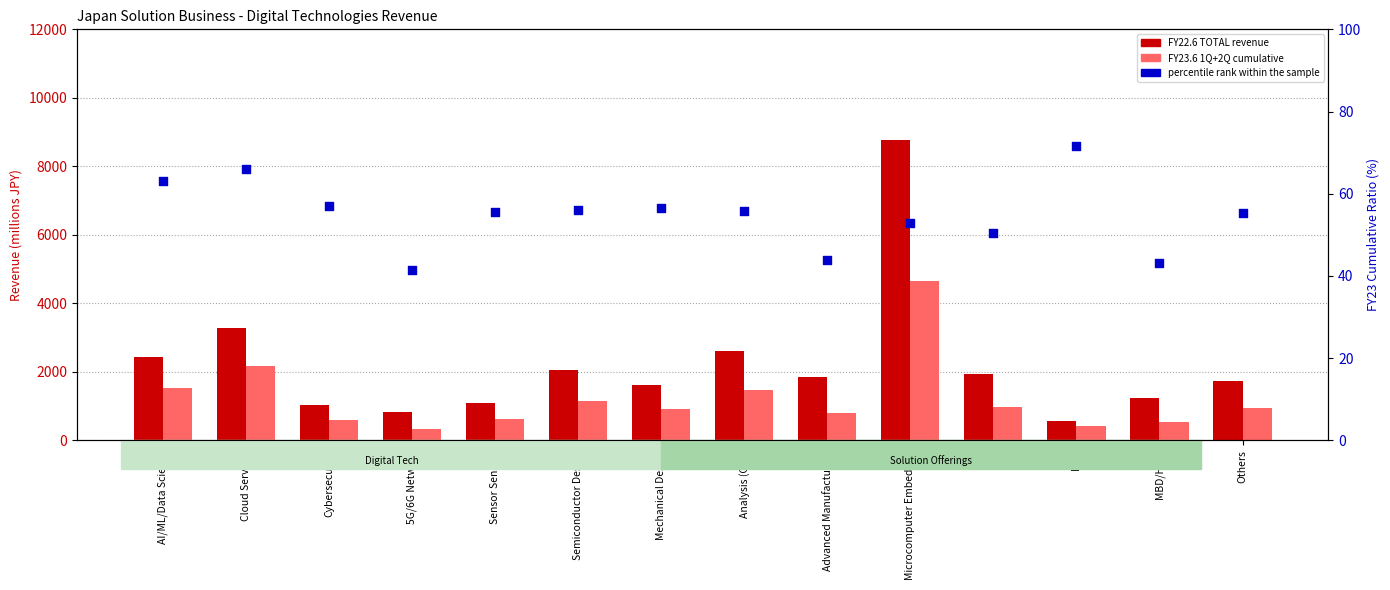

Which series has the largest total across all categories?

FY22.6 TOTAL